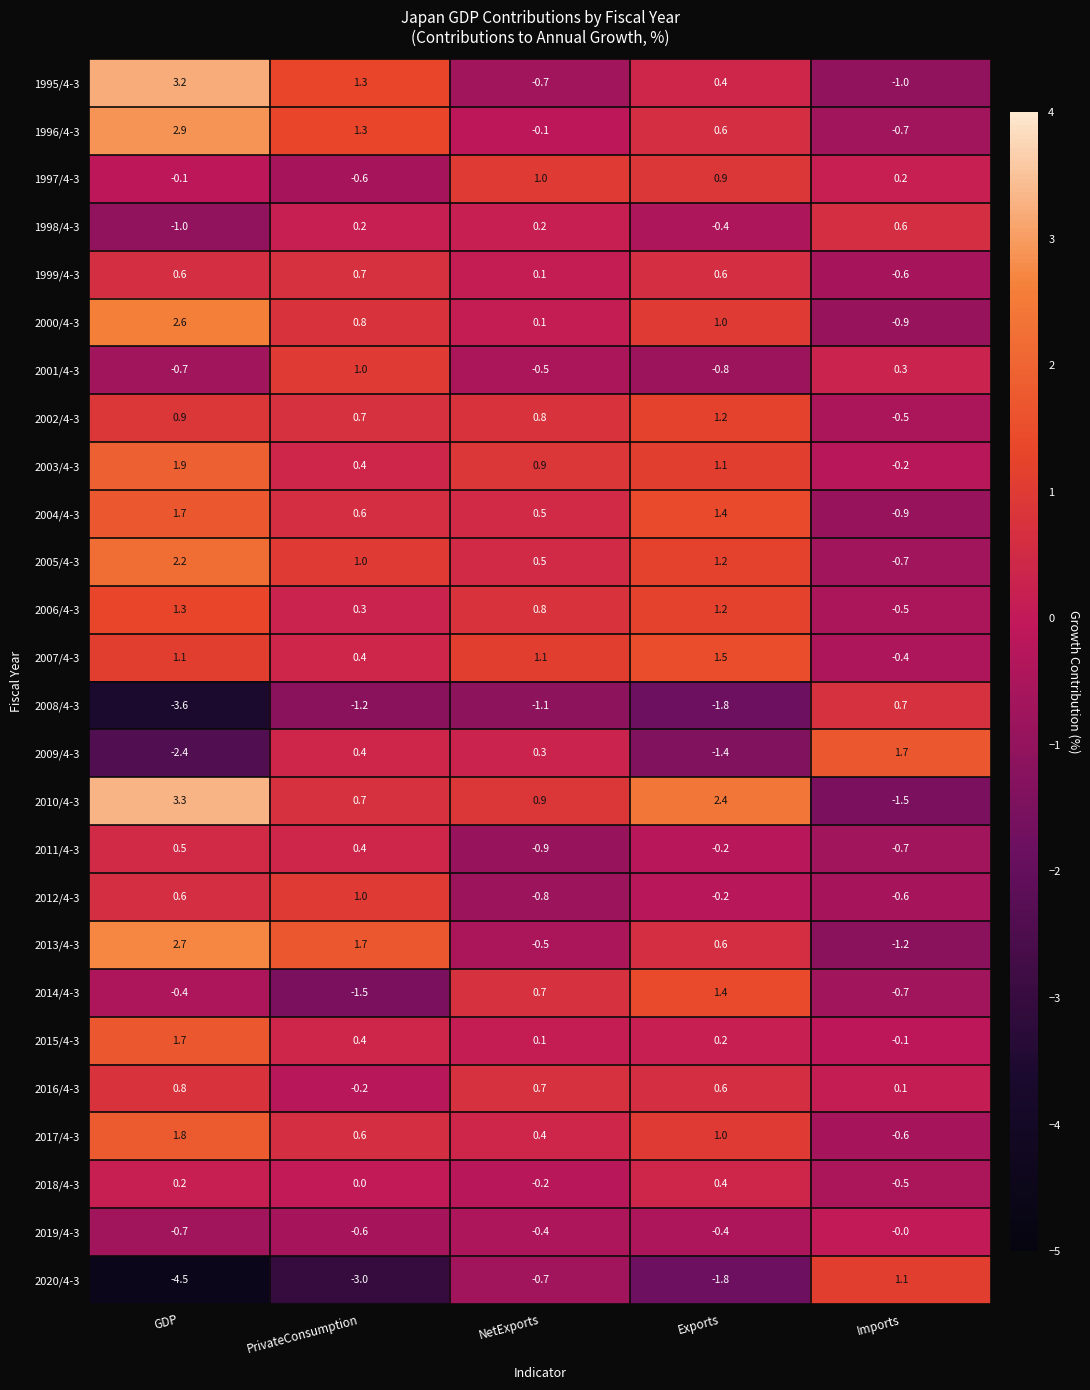

At which label does 2015/4-3 first exceed 0?

GDP